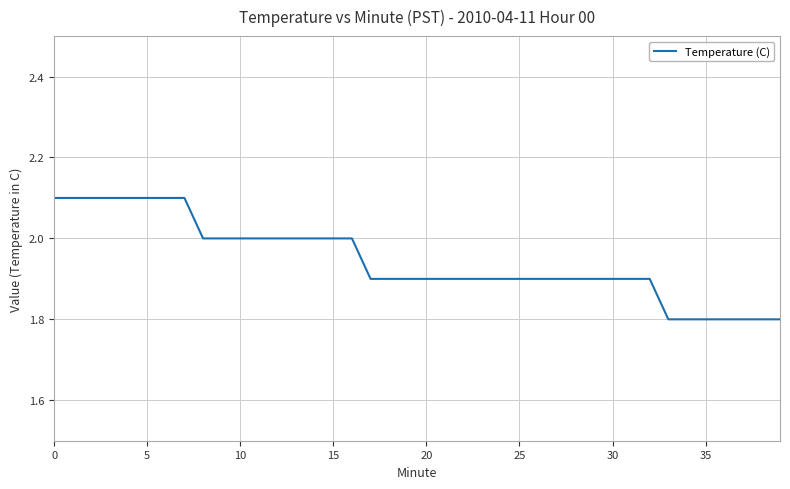

What is the difference between the maximum and minimum values?

0.3